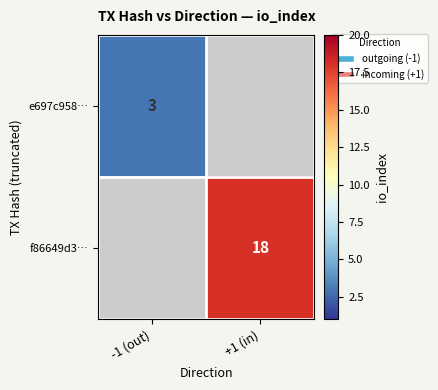

The value of f86649d3… at +1 (in) is 25. True or false?

False